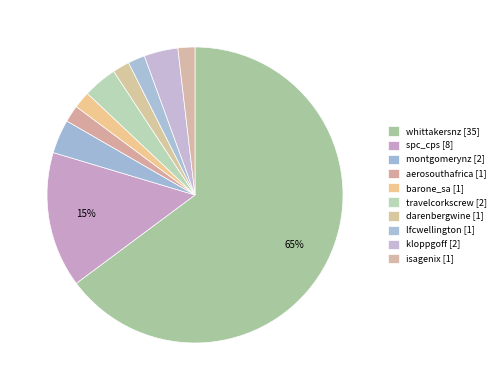

Count the number of slices in the pie.

10